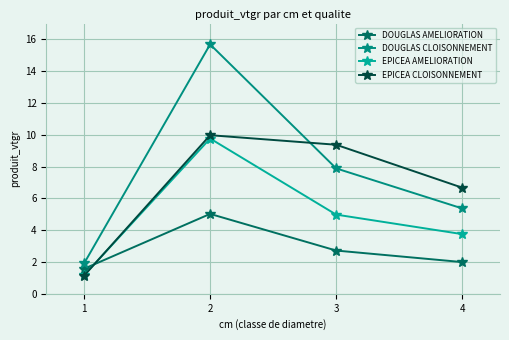

What is the spread (max minus min) of values at 4?

4.7